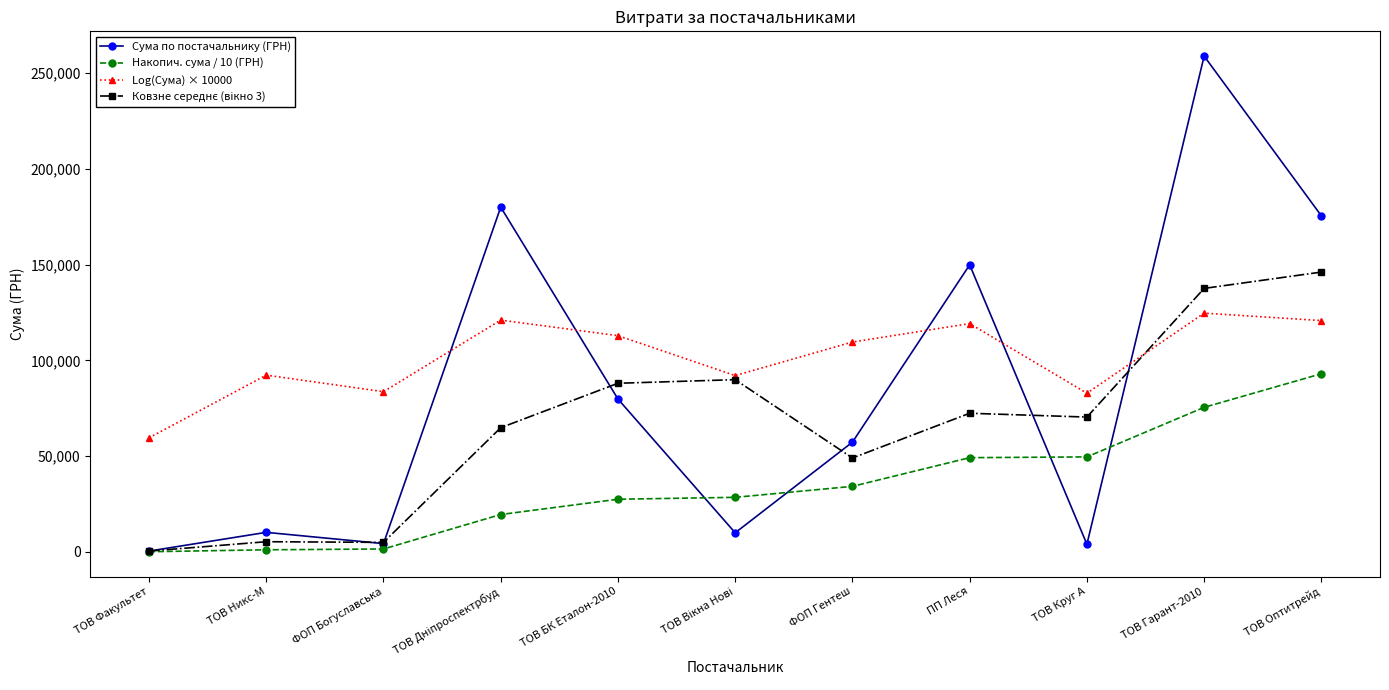

What is the greatest value displayed?

258856.4